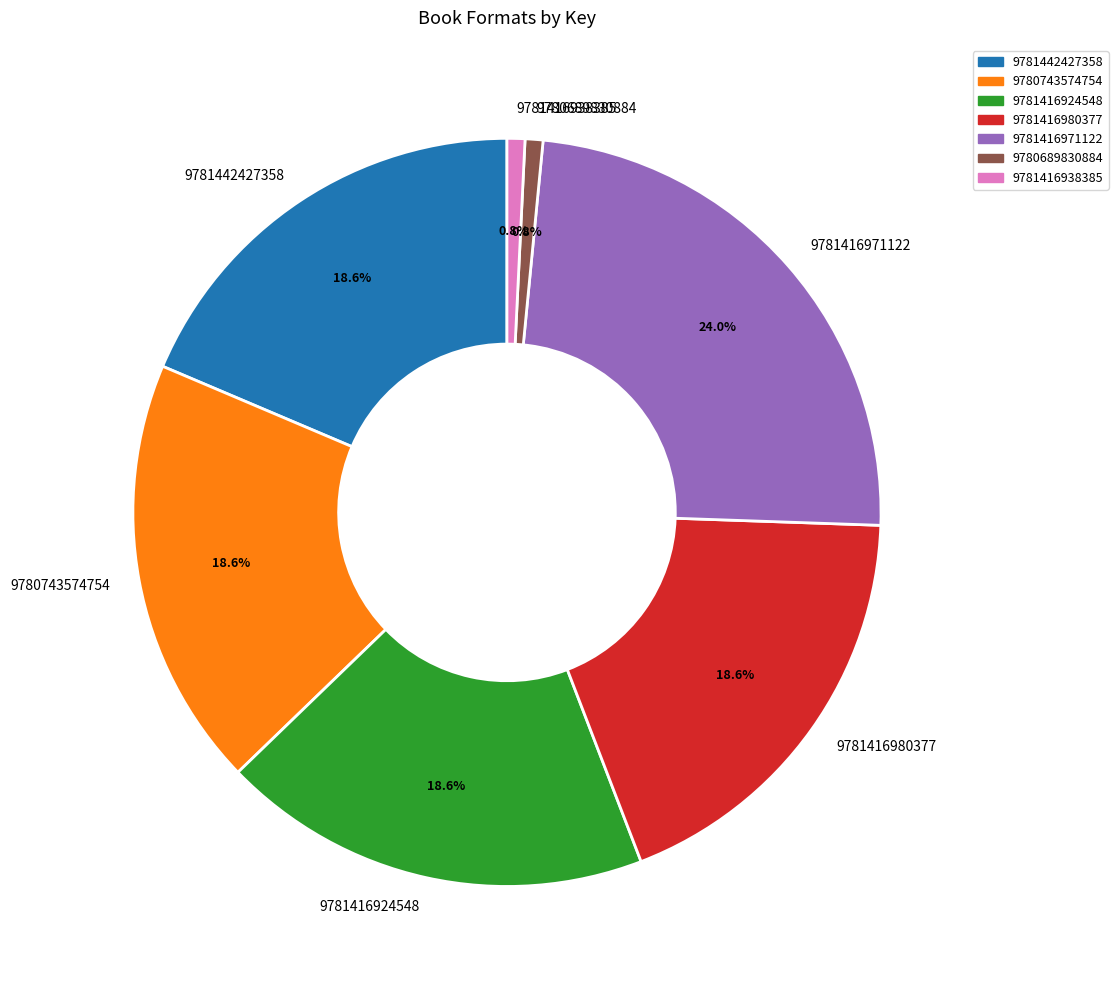

Which has a higher value, 9780743574754 or 9780689830884?

9780743574754